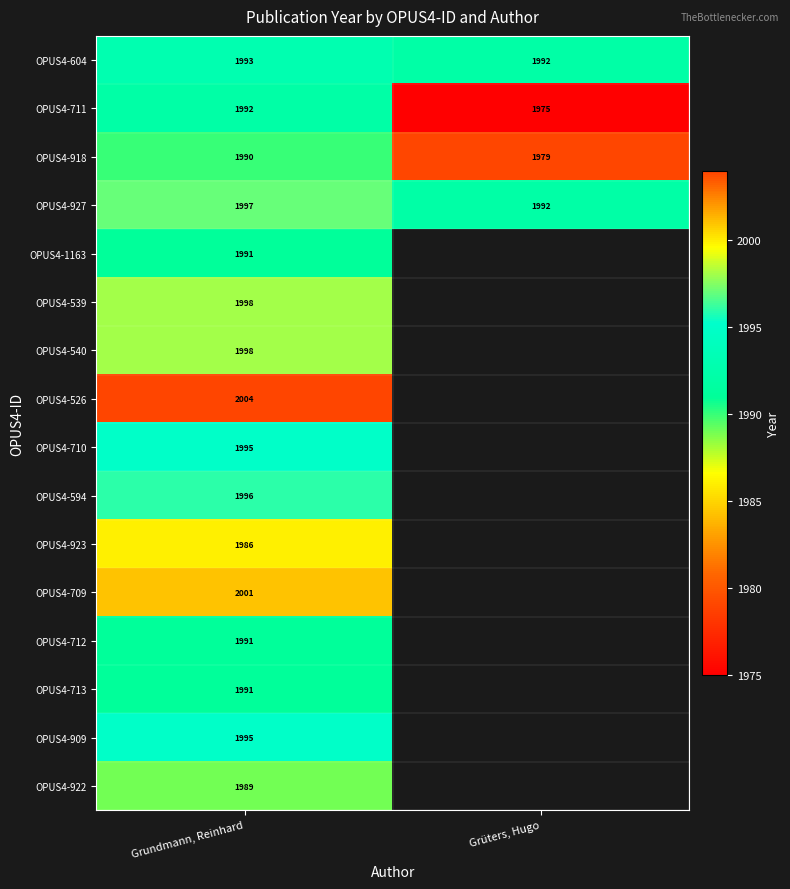

Which category has the highest value in the OPUS4-918 series?

Grundmann, Reinhard